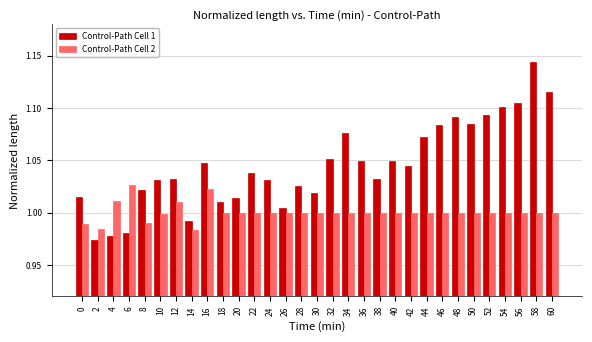

What is the sum of the Control-Path Cell 2 values at 18 and 30?

2.0